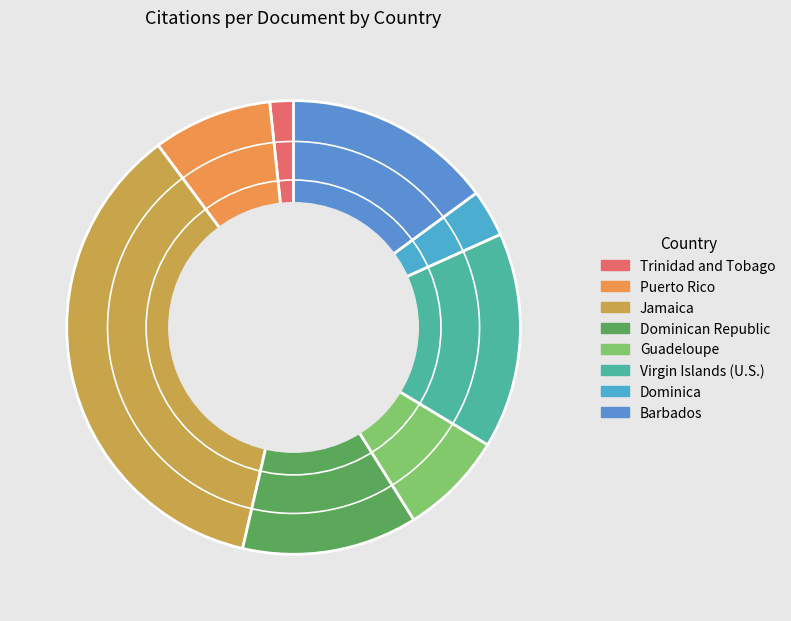

To the nearest percent, what percentage of the pie is Guadeloupe?

7%